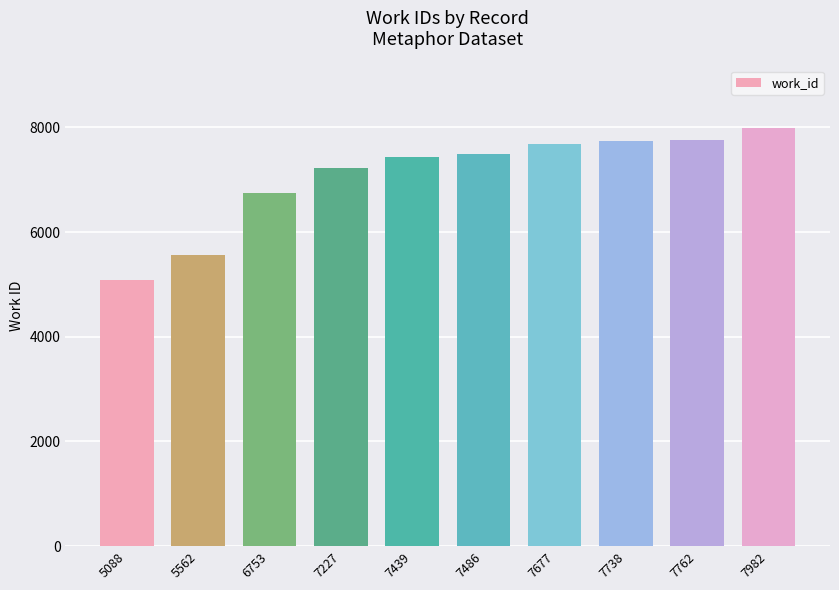

Is it true that the value at 7762 is 7762?

True